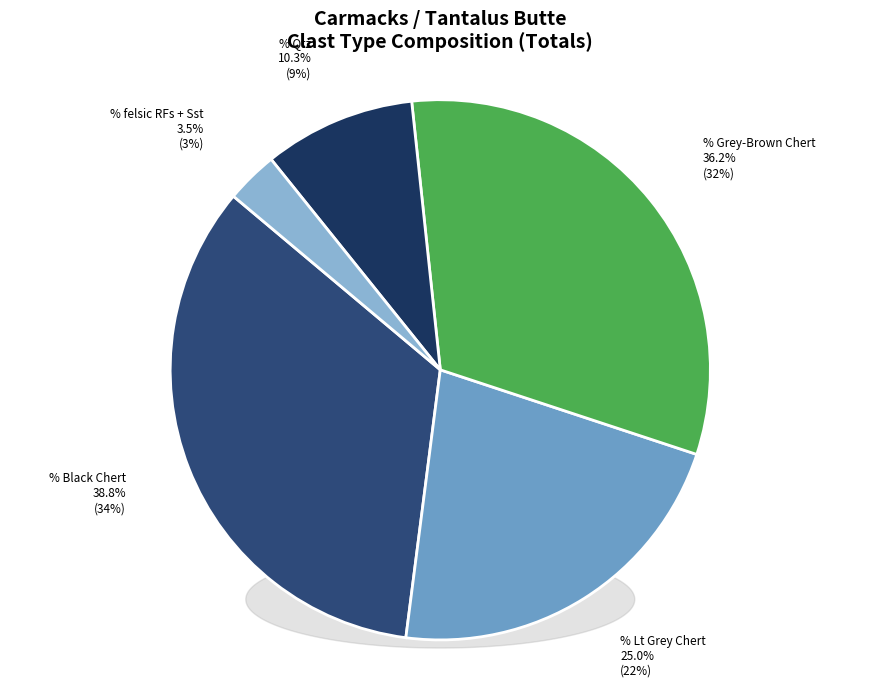

Is it true that Qtz is 1% of the pie?

False